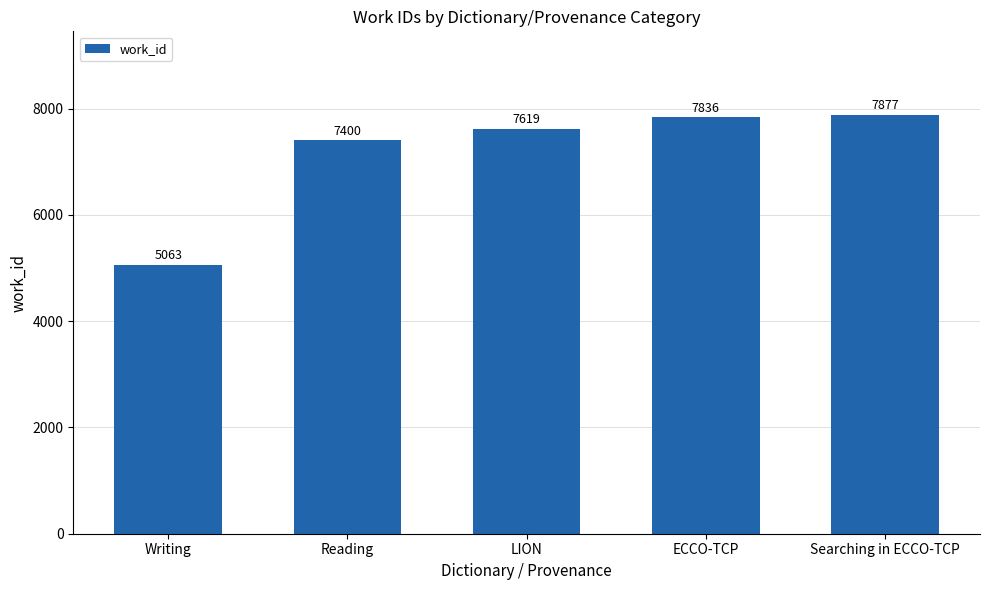

What position from the left is Reading?

2